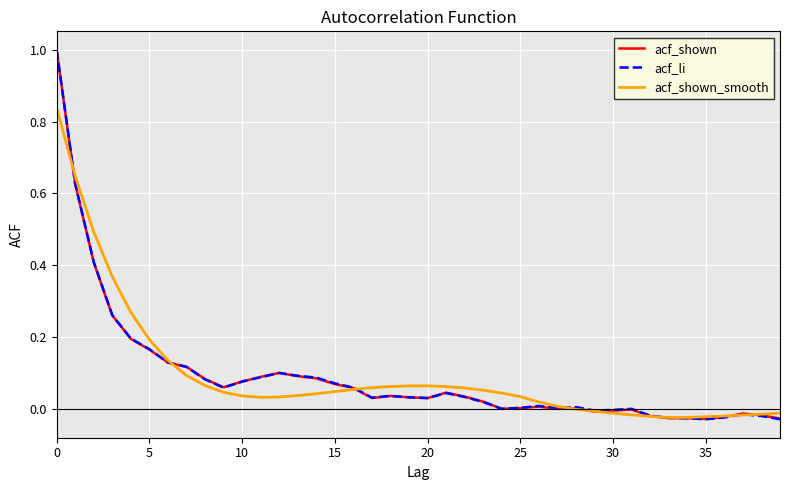

What is the difference between the maximum and minimum values in the acf_shown series?

1.0